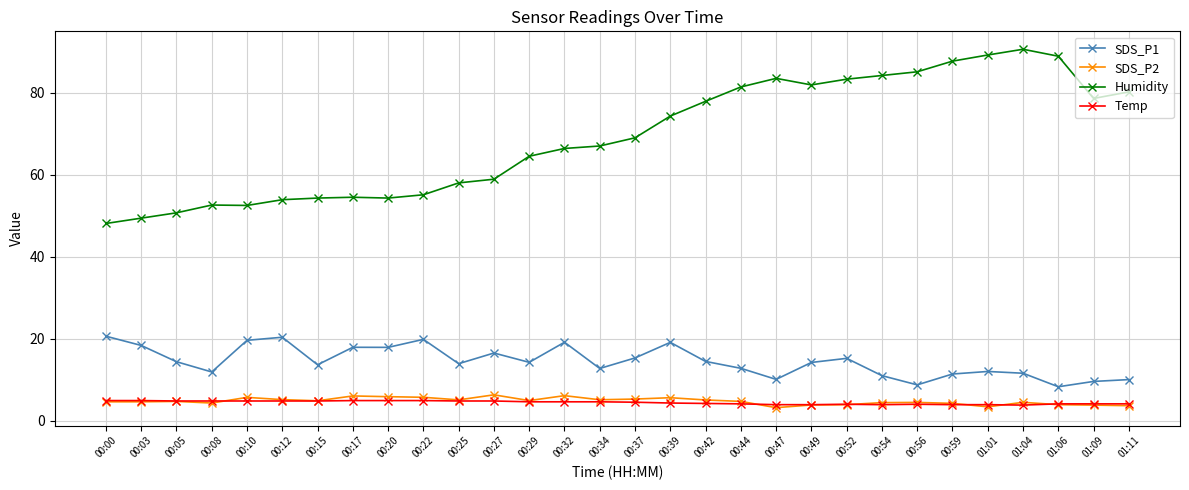

Is this an area chart (filled region under the line)?

No